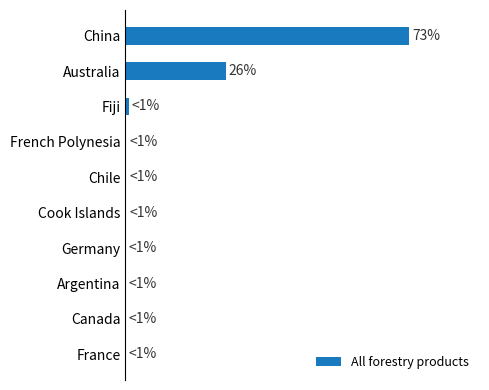

What is the greatest value displayed?

72.5